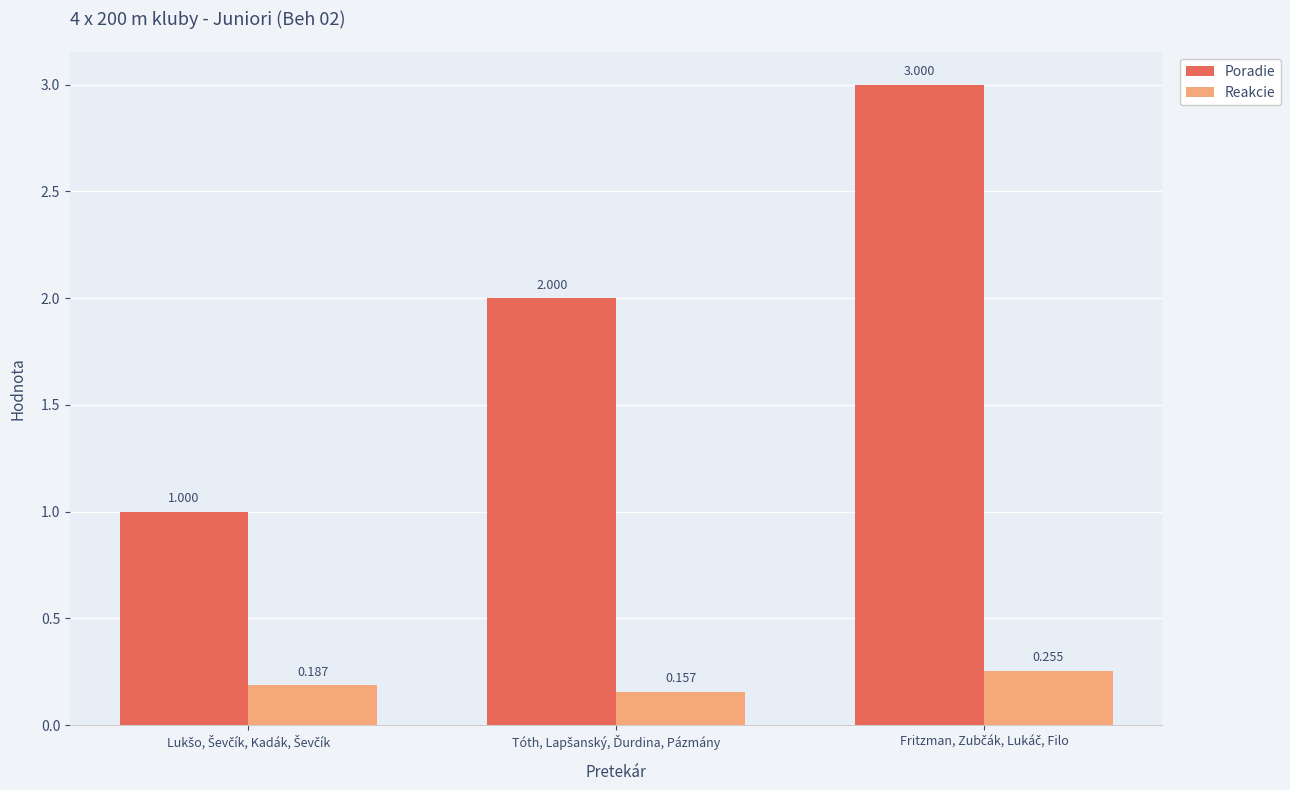

Which series has the largest total across all categories?

Poradie